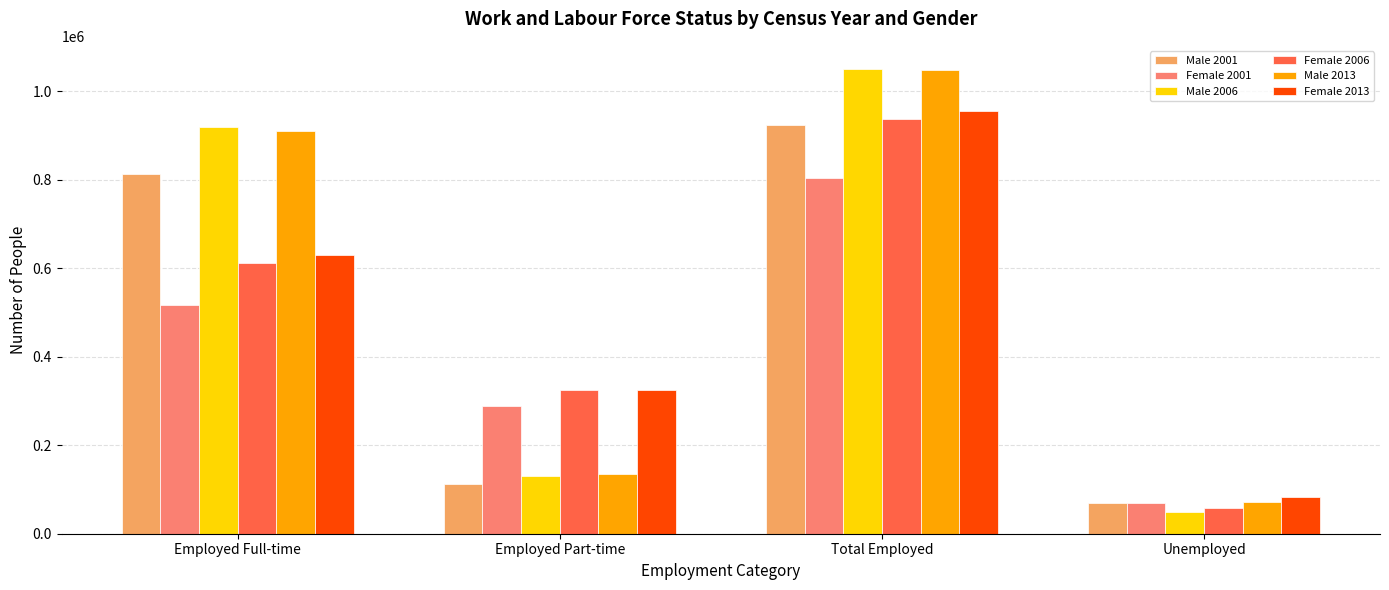

What is the difference between the highest and lowest values at Unemployed?

33732